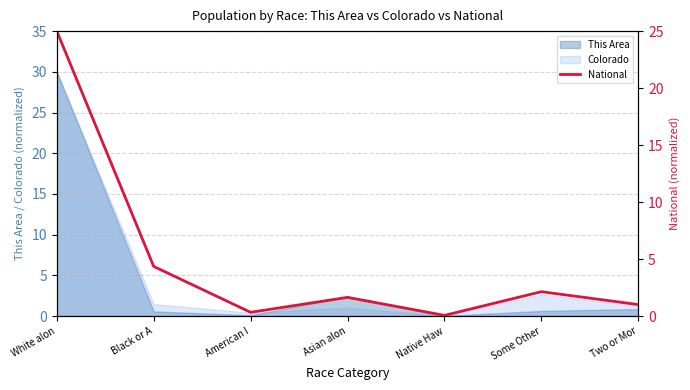

Which category has the highest value across all series?

White alon